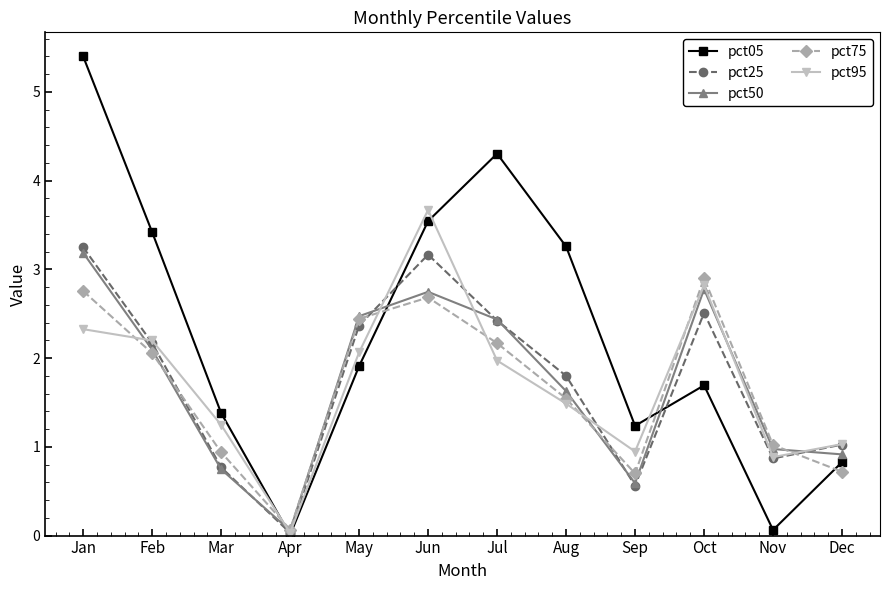

True or false: pct50 has a value of 2.5 at May.

True